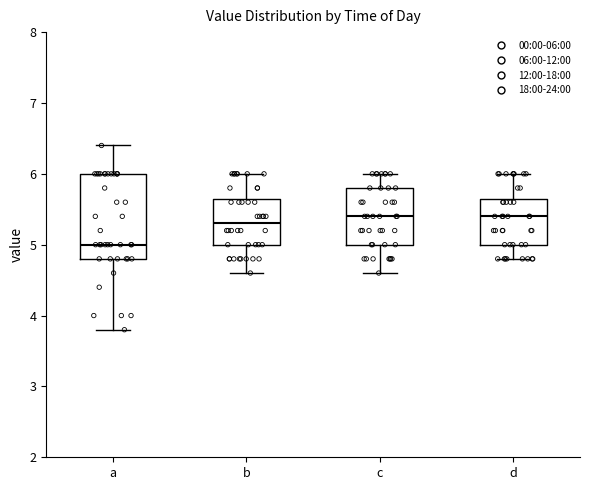

Reading left to right, transcribe this box plot: for each box, give where its median line is, the range the box spans, and where its two whiskers end, as read against the y-axis. The values are not printed on the chart, so give them approximately, as read against the axis.

a: median 5.0, box 4.8 to 6.0, whiskers 3.8 to 6.4
b: median 5.3, box 5.0 to 5.7, whiskers 4.6 to 6.0
c: median 5.4, box 5.0 to 5.8, whiskers 4.6 to 6.0
d: median 5.4, box 5.0 to 5.7, whiskers 4.8 to 6.0